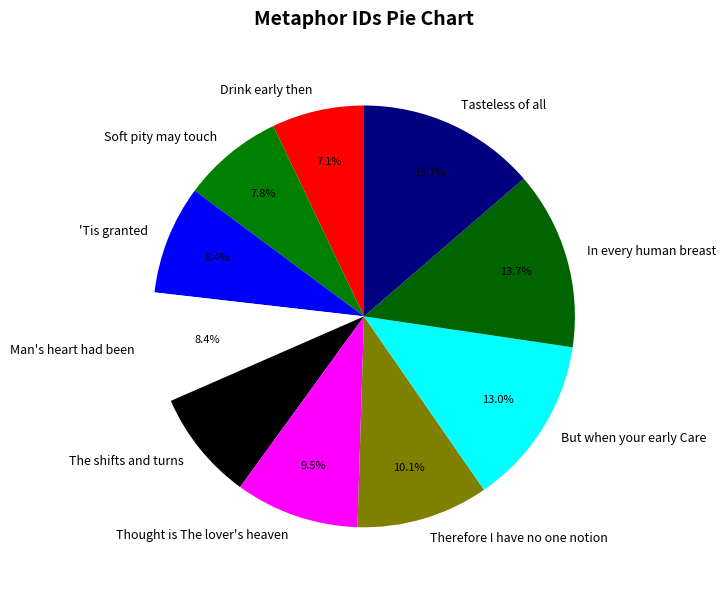

Combined, do But when your early Care and Drink early then account for over 50%?

No